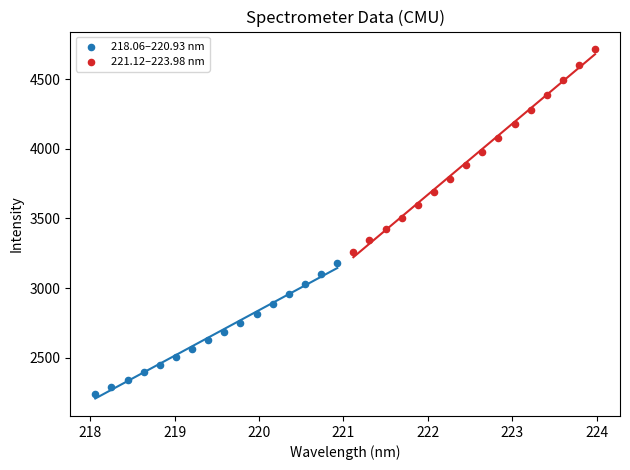

Which series reaches the minimum Y coordinate?

218.06–220.93 nm